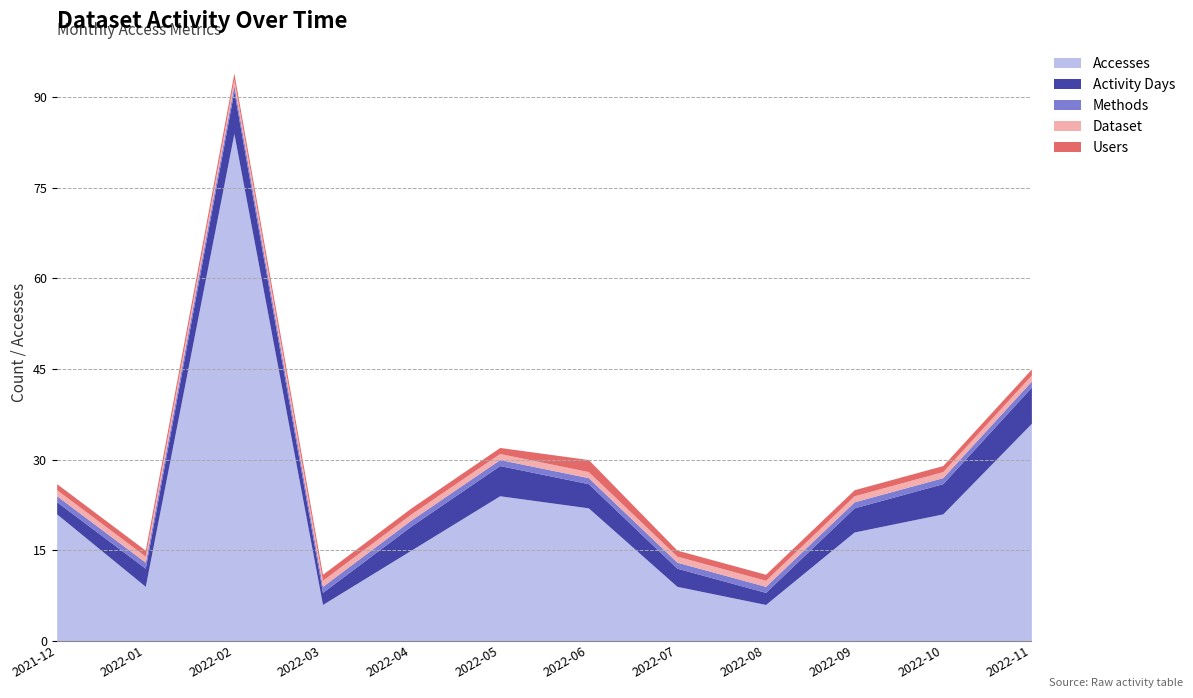

Which series changed the most between 2022-07 and 2022-11?

Accesses